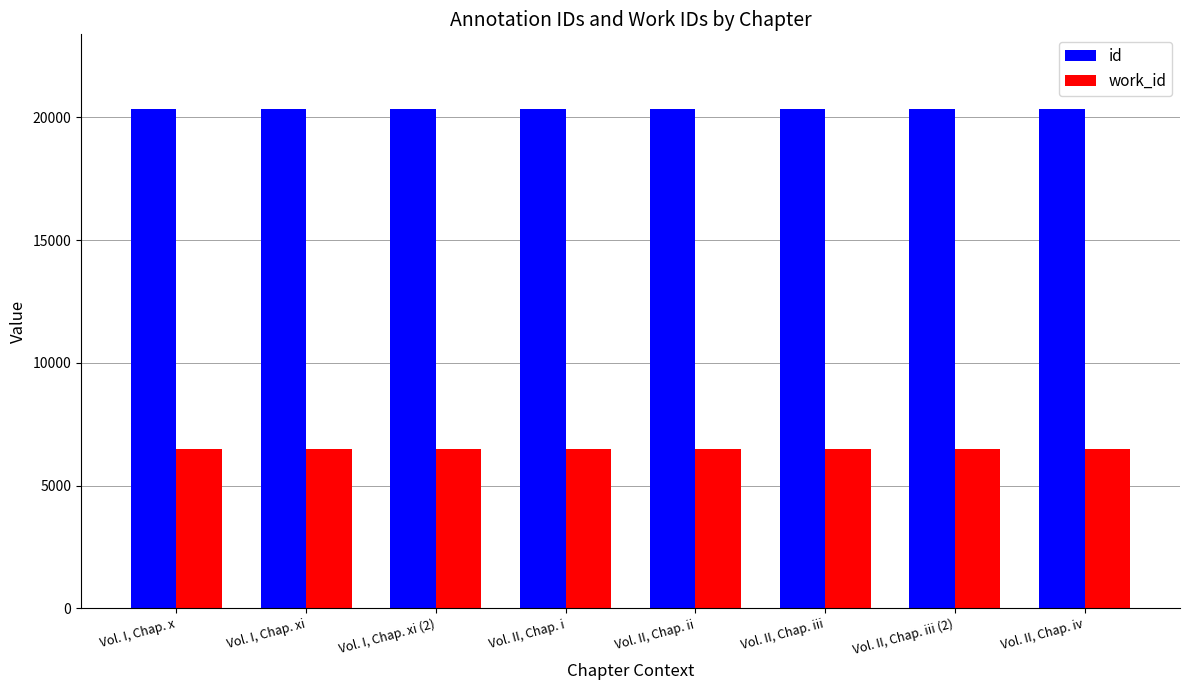

What are all the series names shown in the legend?

id, work_id